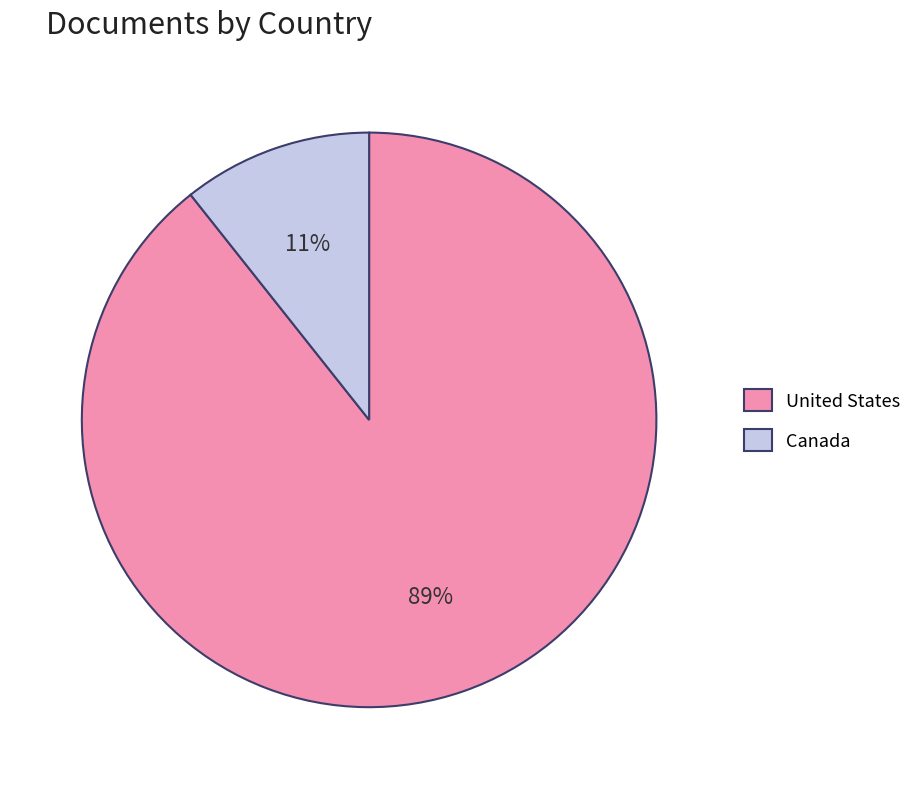

How many slices are in this pie chart?

2